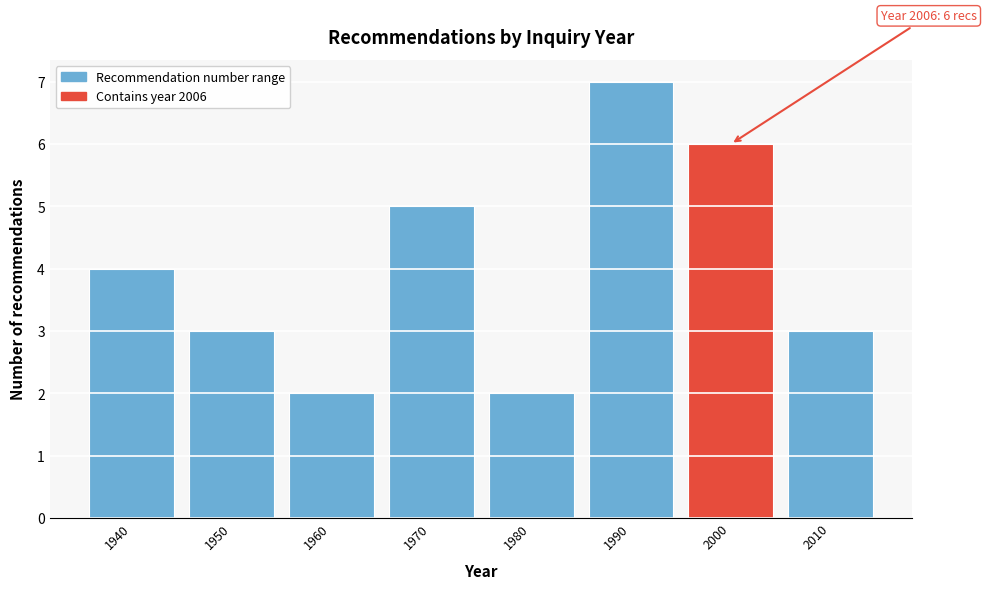

Reading left to right, extract all data points from this chart.

4	3	2	5	2	7	6	3